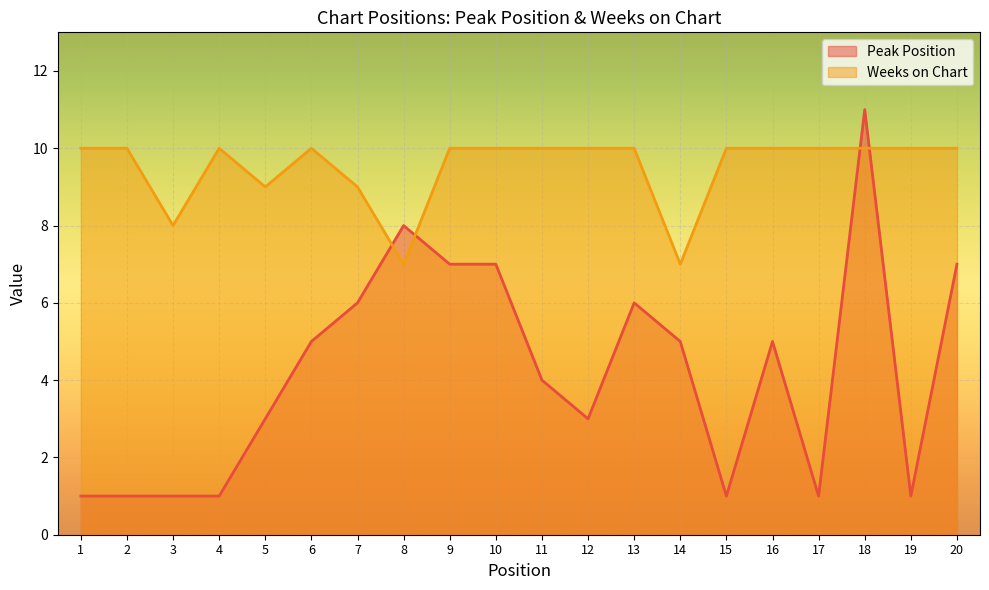

Between which two adjacent categories do Peak Position and Weeks on Chart first intersect?

7 and 8